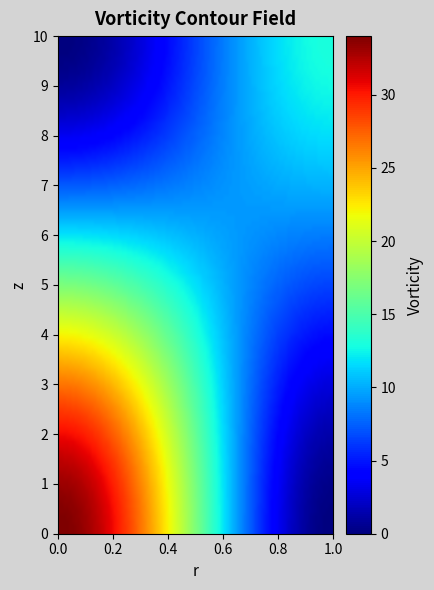

How many data points does each series have?

2